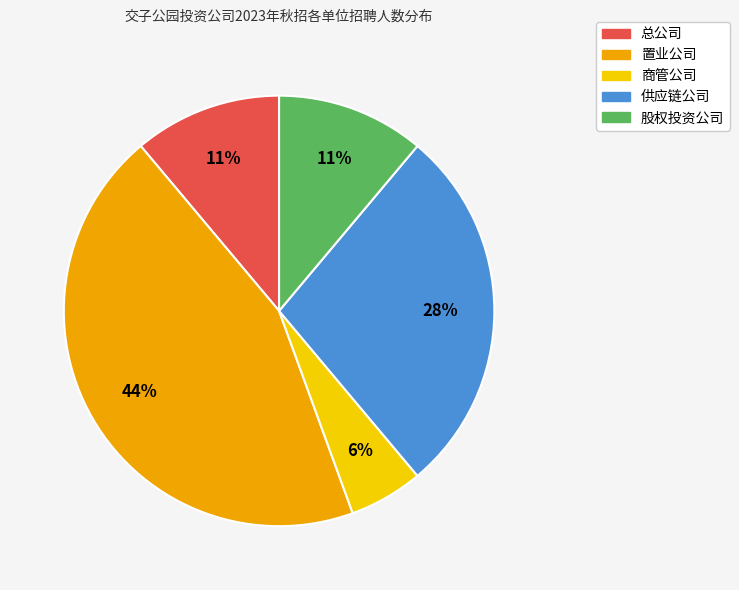

Is the sum of 供应链公司 and 置业公司 greater than half?

Yes